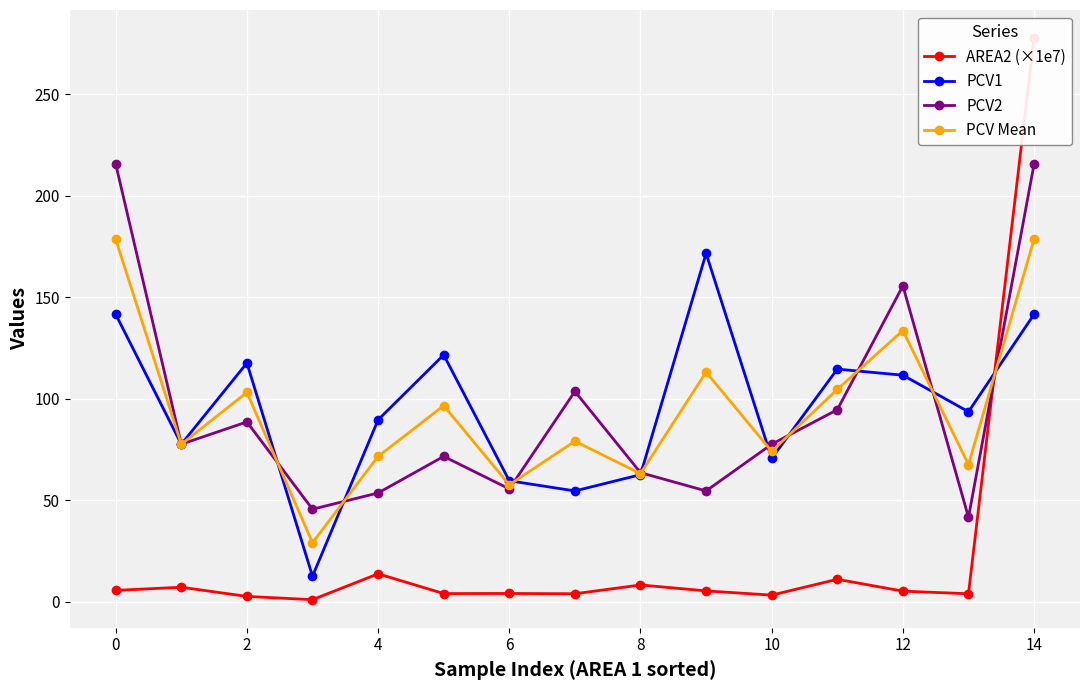

True or false: AREA2 (×1e7) has more than 0 interior local peaks.

True